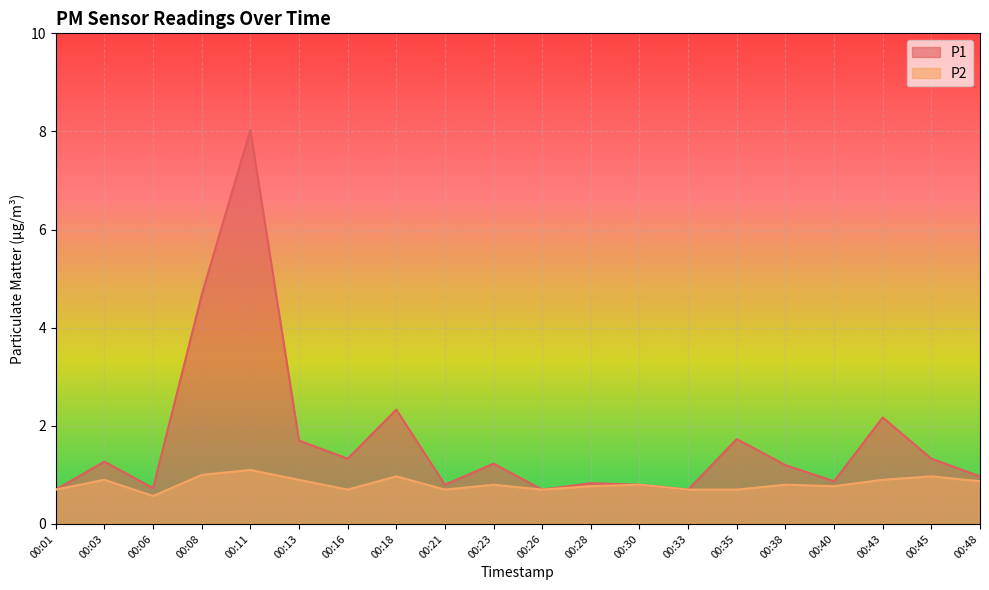

Is it true that P2 equals 0.3 at 00:03?

False